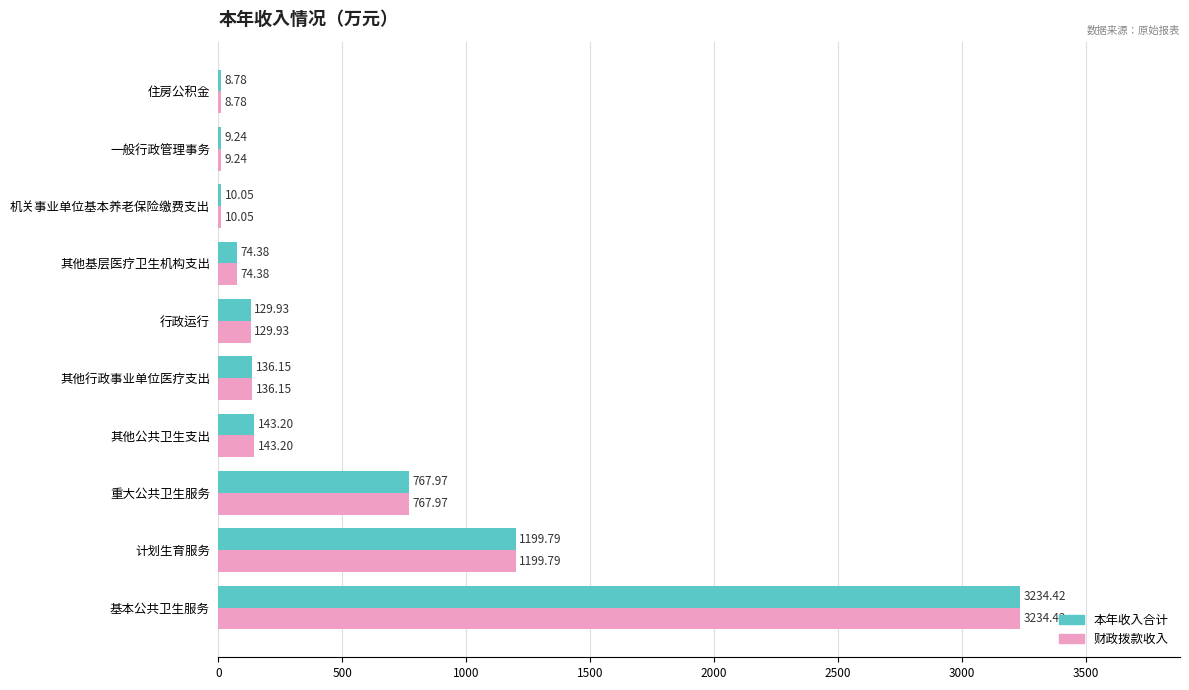

Is the value of 本年收入合计 at 其他基层医疗卫生机构支出 greater than the value of 财政拨款收入 at 住房公积金?

Yes